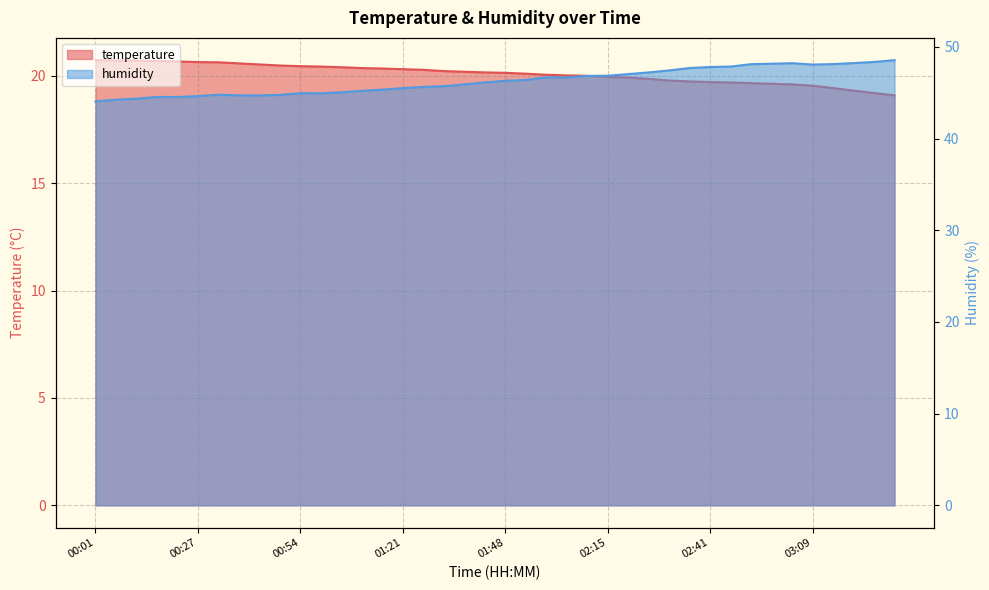

What is the approximate value of humidity at 02:36?

47.7